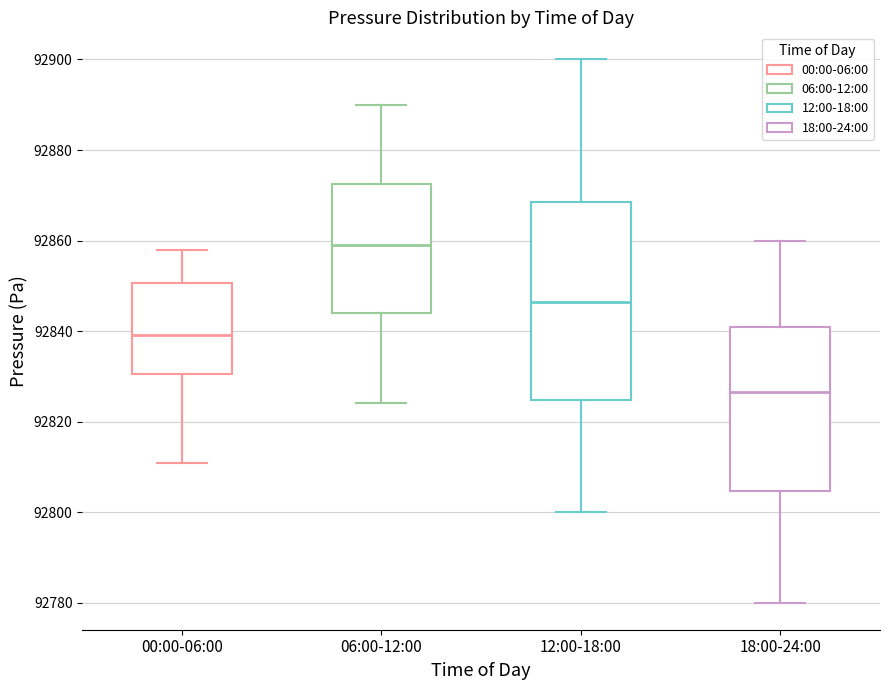

Which box has the highest median line?

06:00-12:00